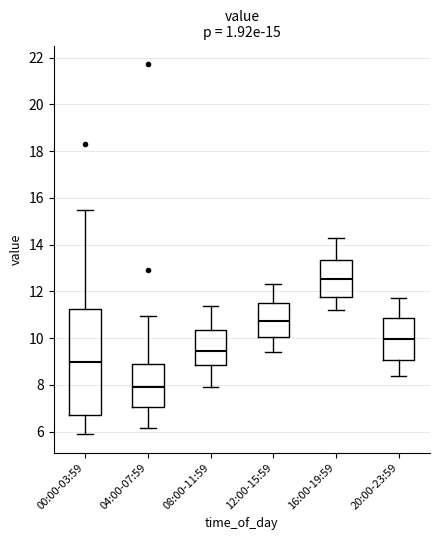

Where does the upper whisker of the box for 16:00-19:59 end on the y-axis? The values are not printed on the chart, so give them approximately, as read against the axis.

14.4